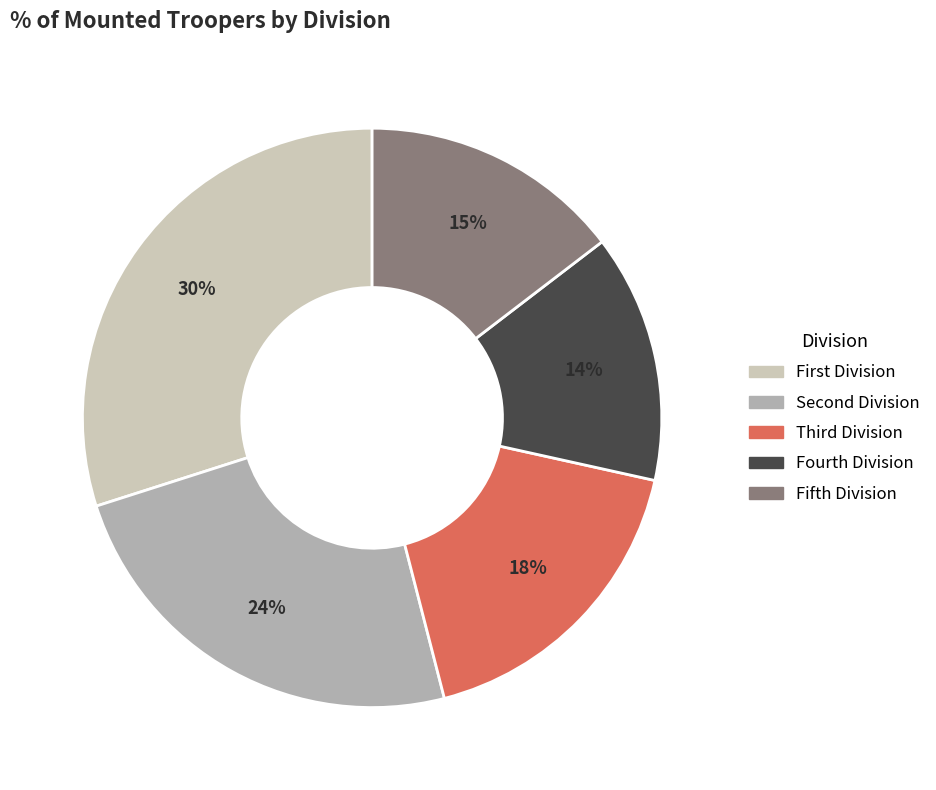

Does any single category account for the majority?

No